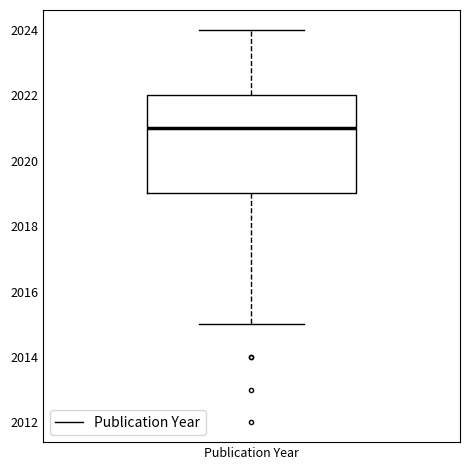

Transcribe this box plot: give where the median line is, the range the box spans, and where the two whiskers end, as read against the y-axis. The values are not printed on the chart, so give them approximately, as read against the axis.

median 2021, box 2019 to 2022, whiskers 2015 to 2024